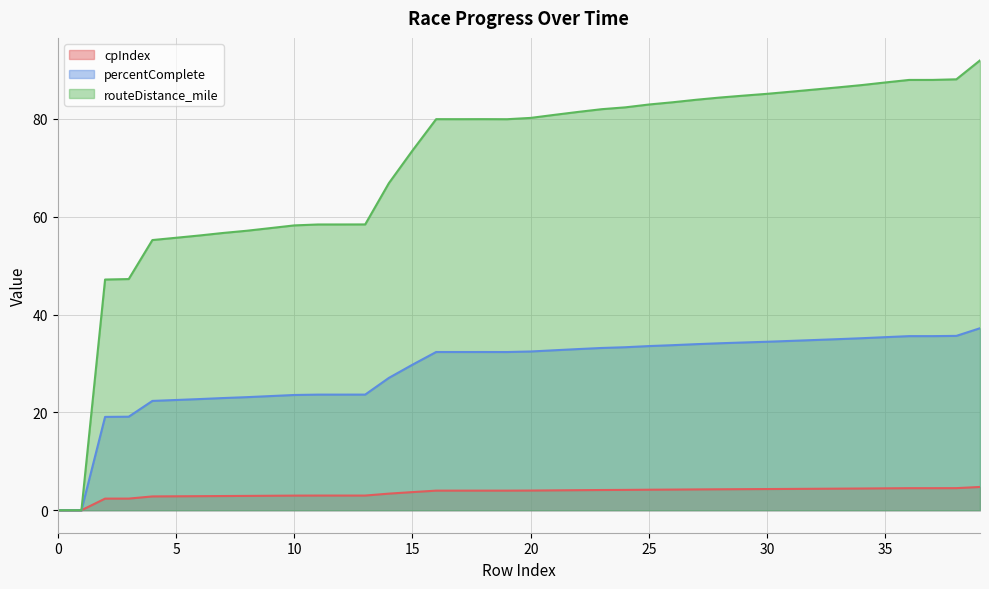

Which series changed the most between 1 and 5?

routeDistance_mile